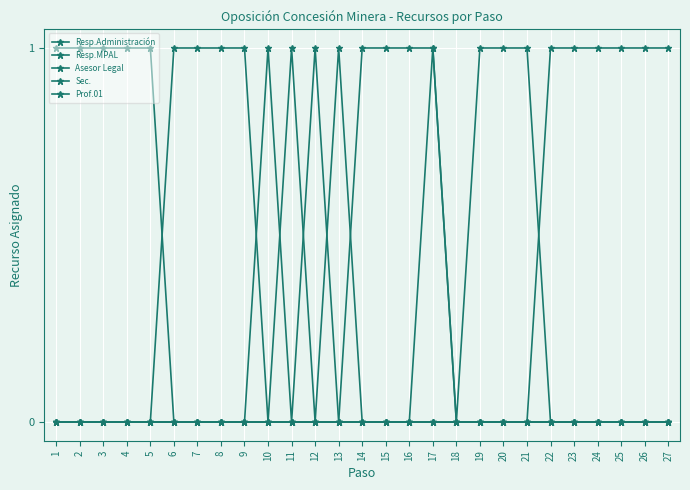

Which series has the largest total across all categories?

Prof.01